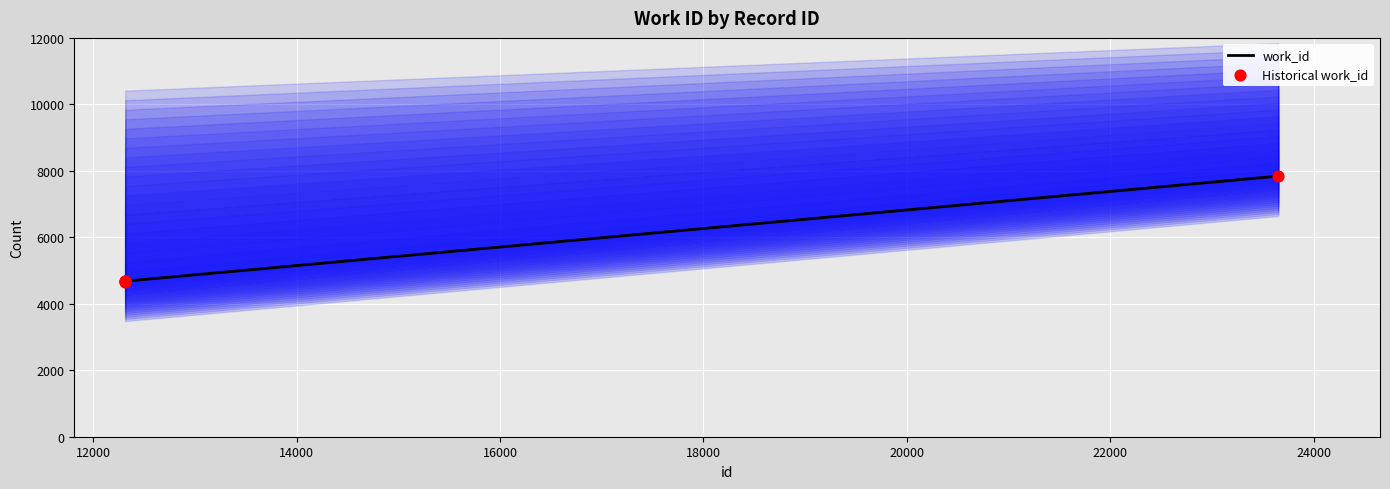

At how many categories does at least one series exceed 5037?

1